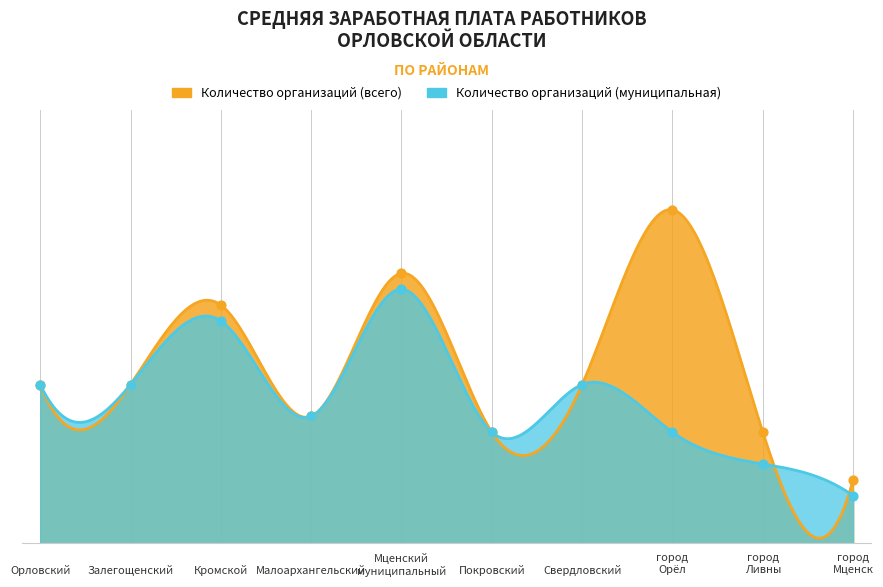

Is the value of Количество организаций (всего) at Залегощенский greater than the value of Количество организаций (муниципальная) at Залегощенский?

No